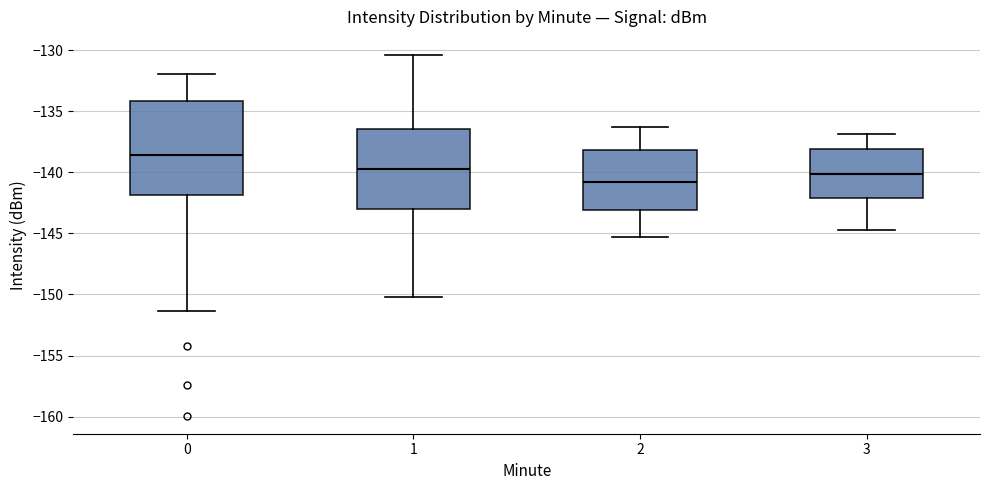

Which box is the tallest, from its lower edge to its upper edge?

0